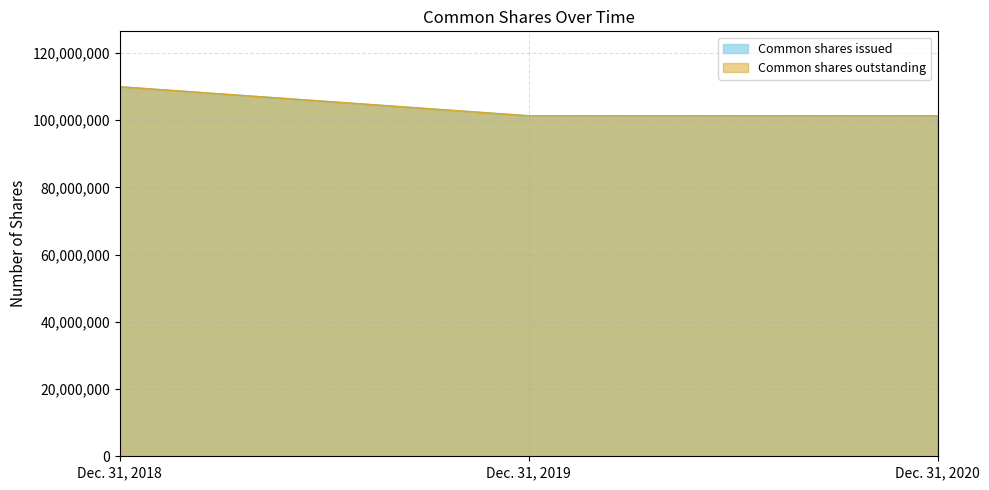

Count the number of data series in this chart.

2